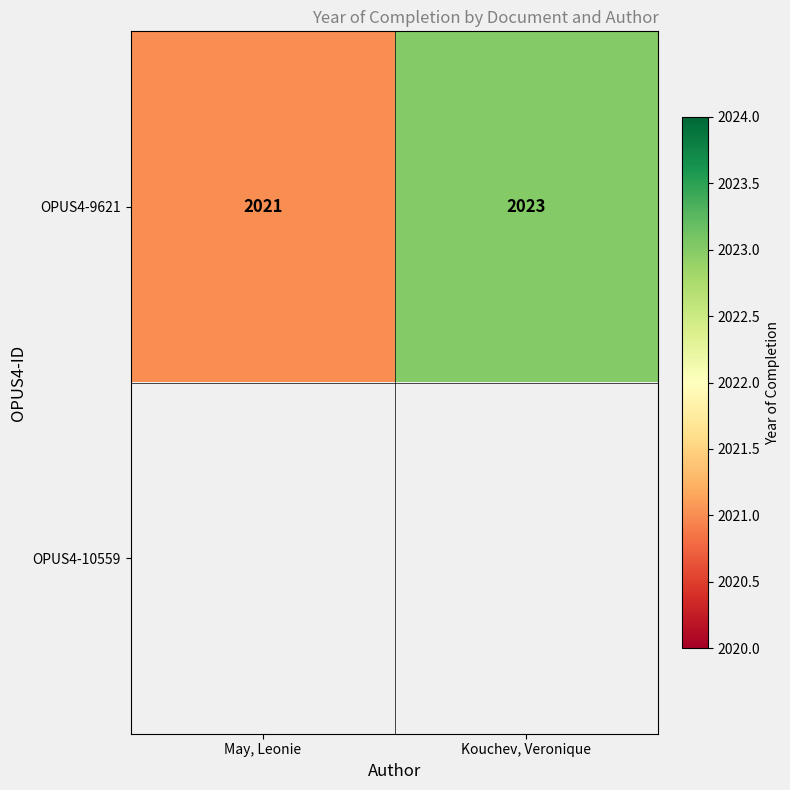

The value of OPUS4-9621 at May, Leonie is 2904. True or false?

False